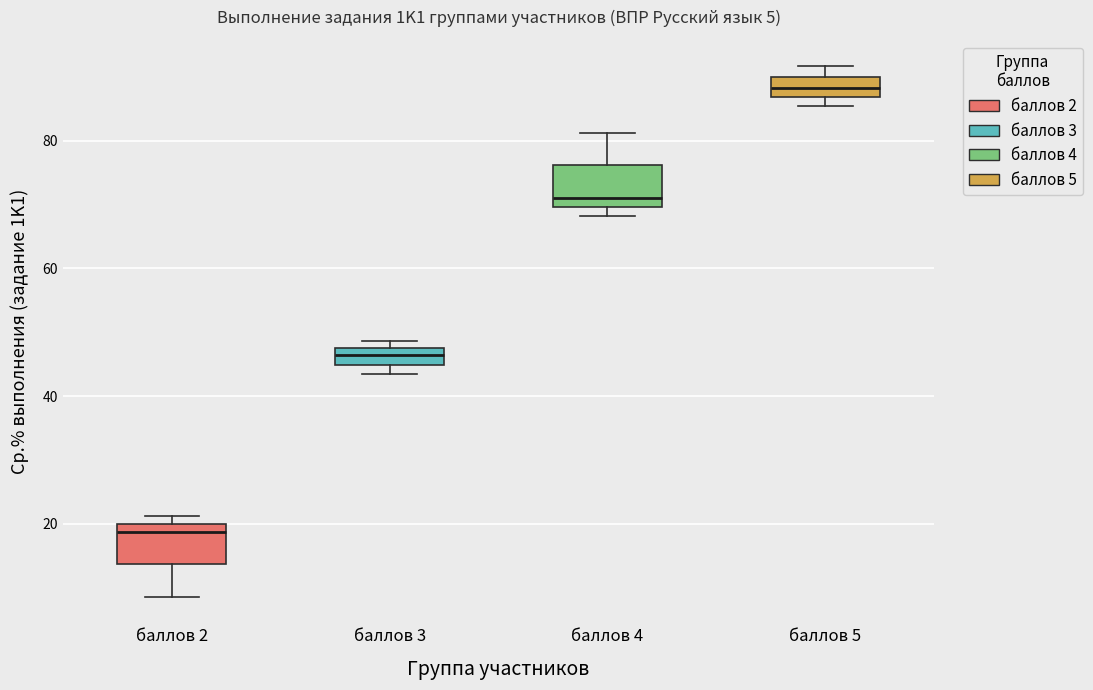

Which box has the lowest median line?

баллов 2